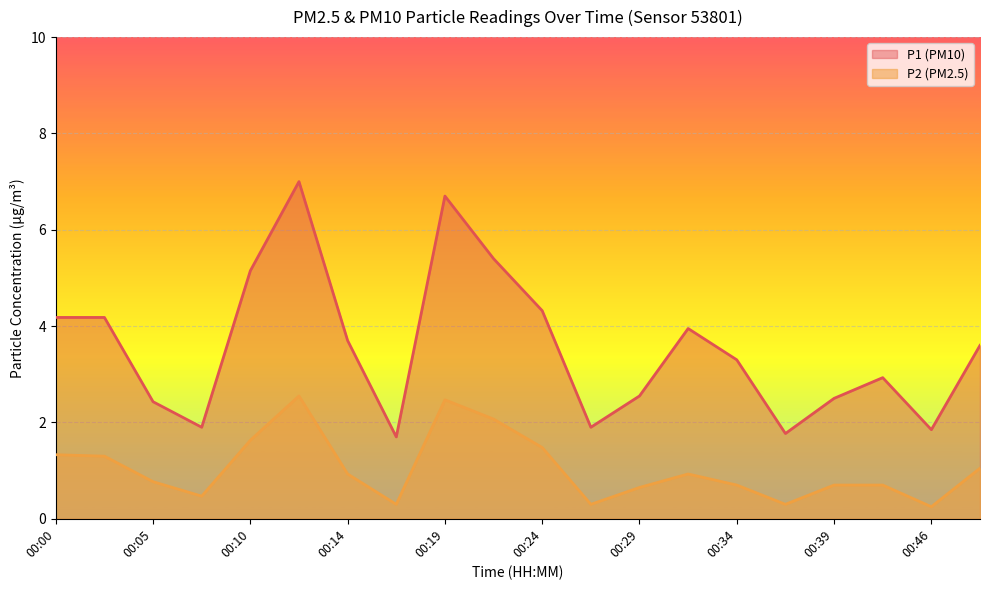

Rank the series by their maximum value, from lowest to highest.

P2 (PM2.5), P1 (PM10)